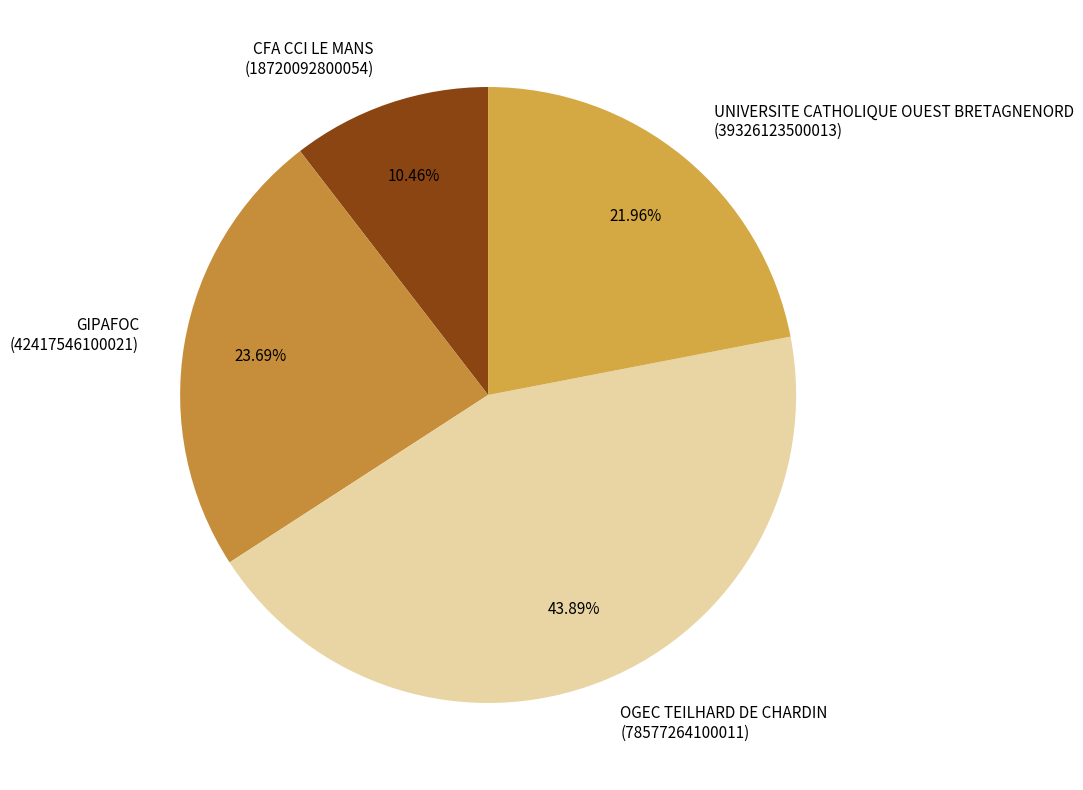

Rank the categories by value from highest to lowest.

OGEC TEILHARD DE CHARDIN, GIPAFOC, UNIVERSITE CATHOLIQUE OUEST BRETAGNENORD, CFA CCI LE MANS